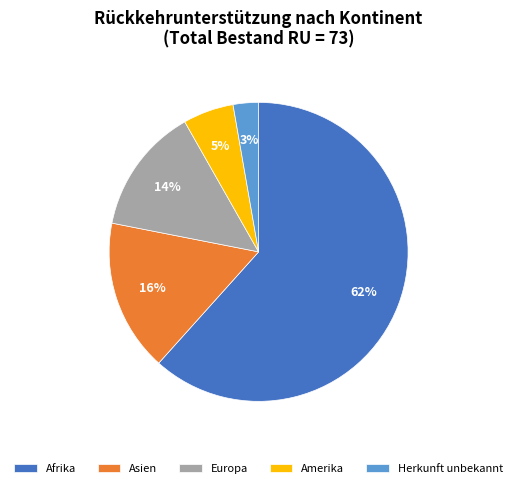

Which slice is the smallest?

Herkunft unbekannt